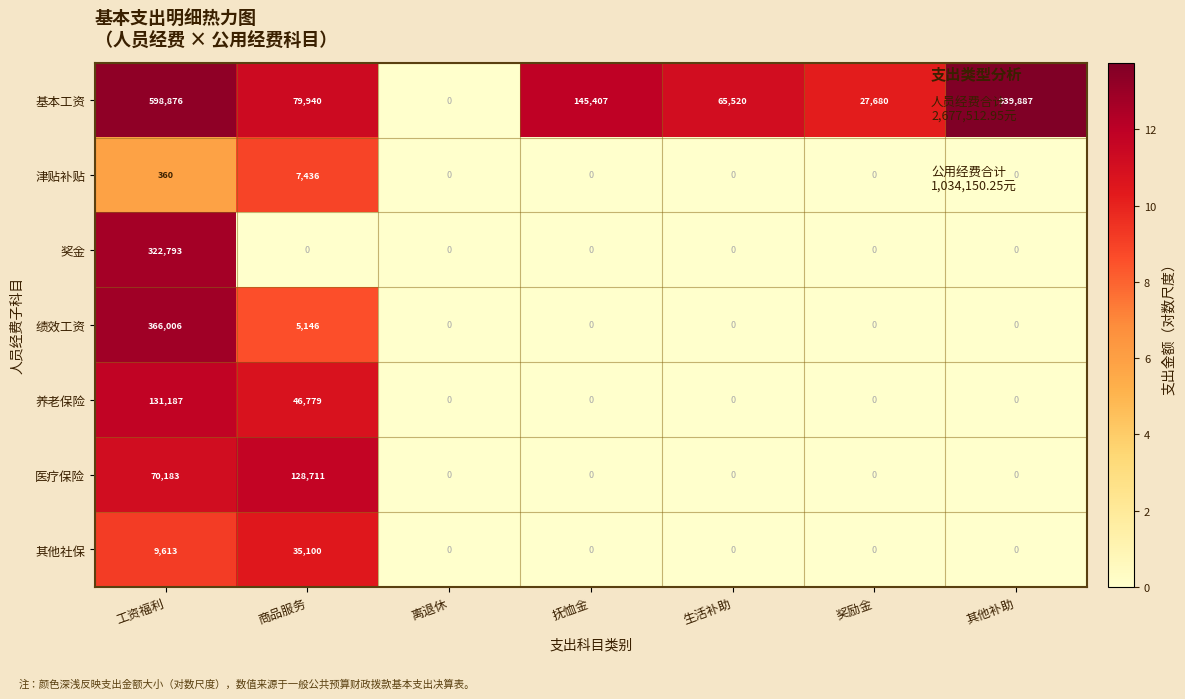

True or false: 津贴补贴 has a value of 0 at 抚恤金.

True